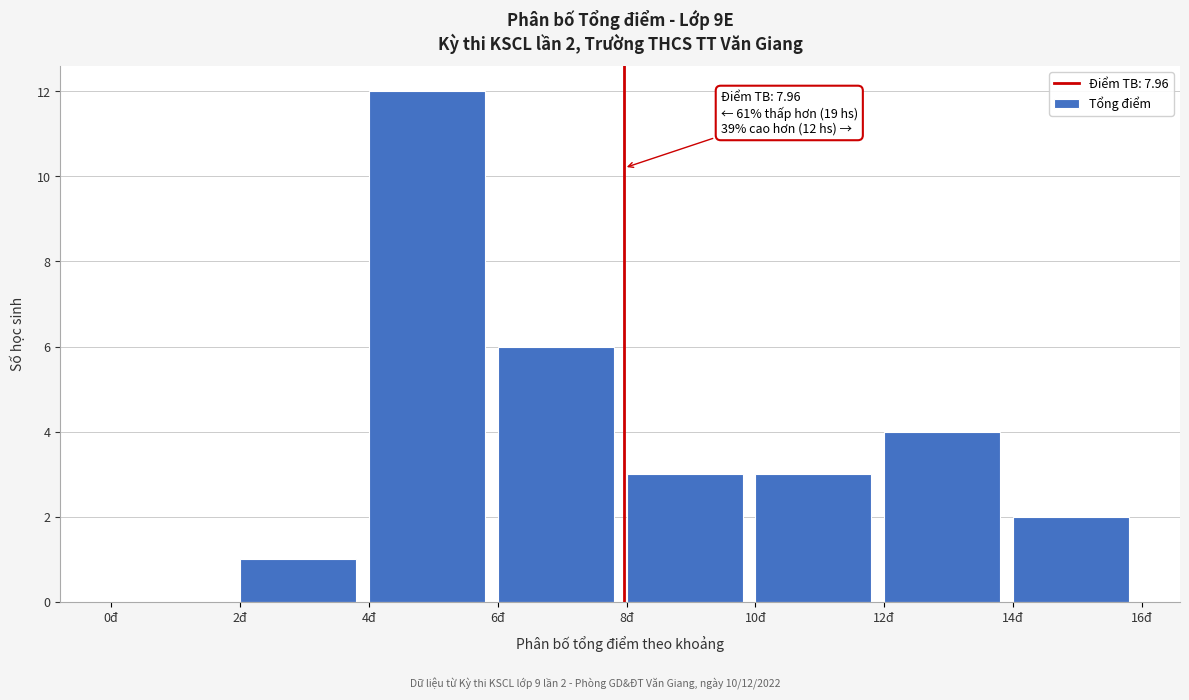

Which range on the x-axis has the tallest bar?

4 to 6